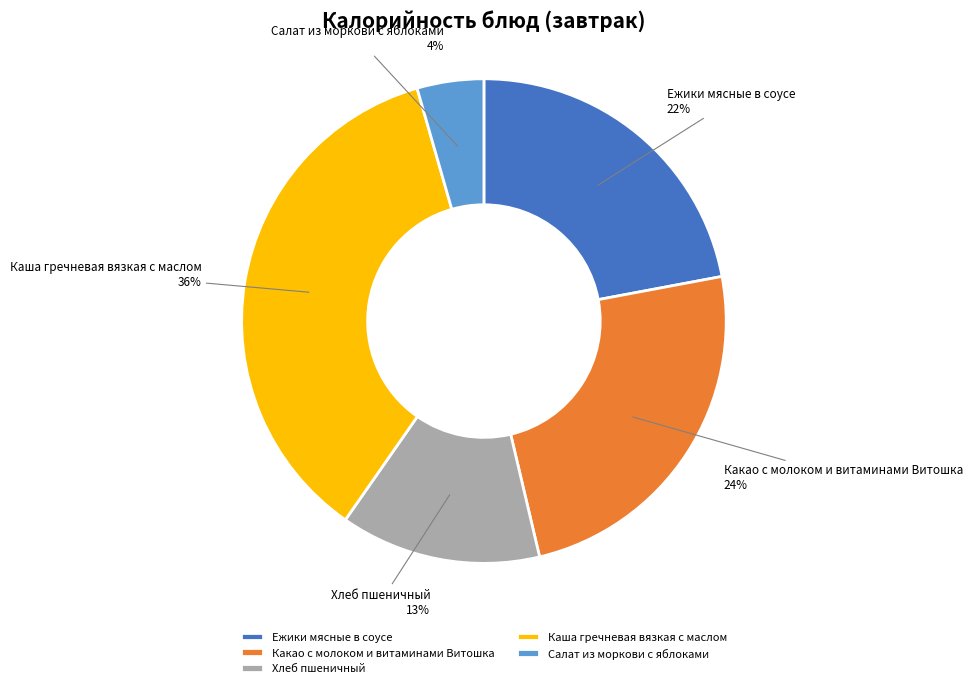

Which slice is the smallest?

Салат из моркови с яблоками